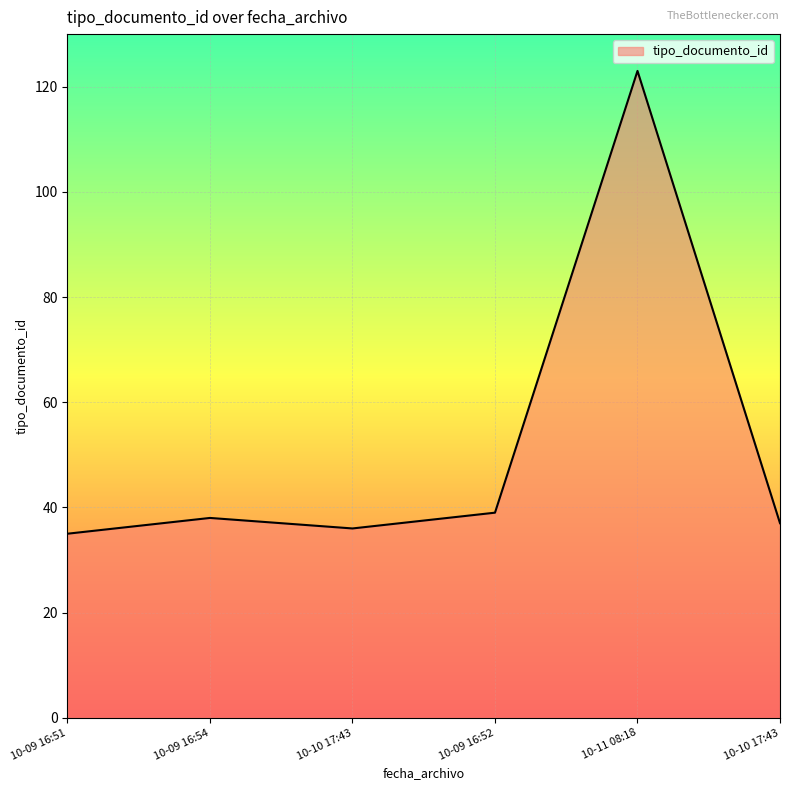

How many values are below 38?

3